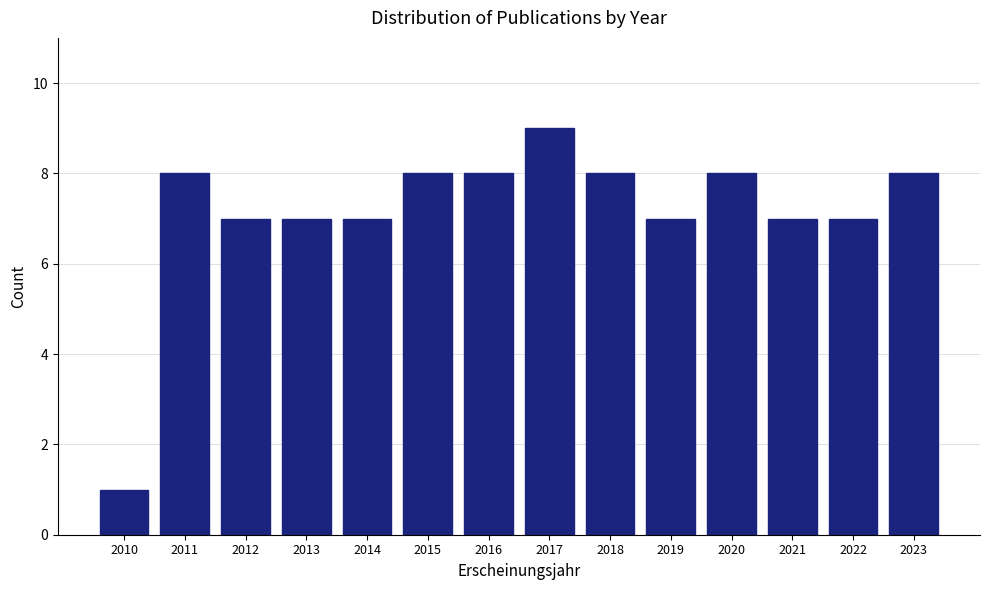

Reading right to left, transcribe all the data shown in this chart.

8	7	7	8	7	8	9	8	8	7	7	7	8	1